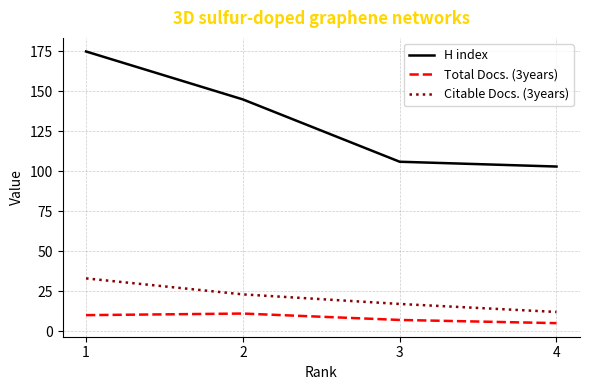

Is the value of Total Docs. (3years) at 2 greater than the value of H index at 1?

No